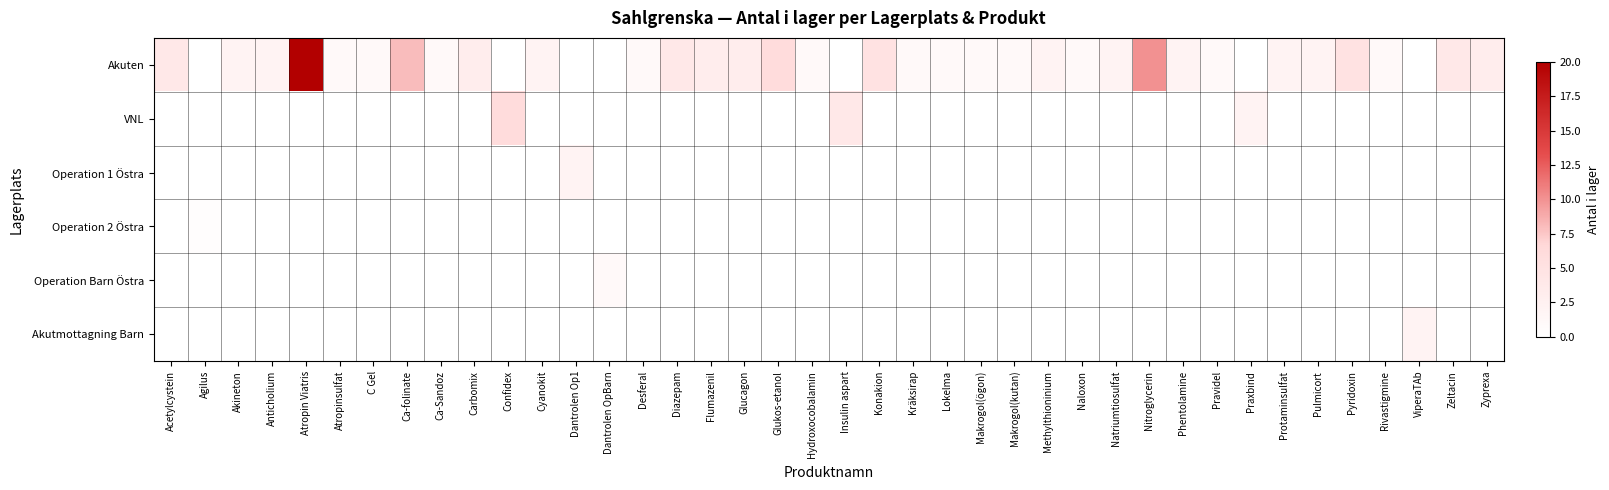

Which series has the largest total across all categories?

Akuten